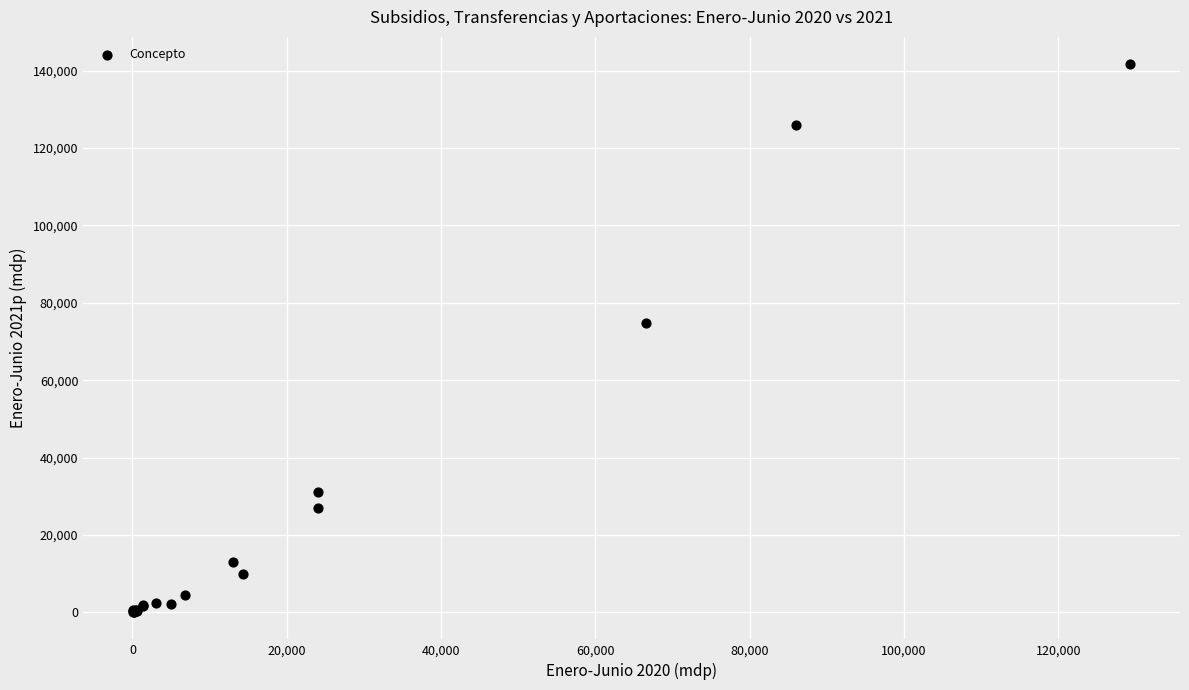

What Y value in the scatter plot is closest to 70870?

74785.7